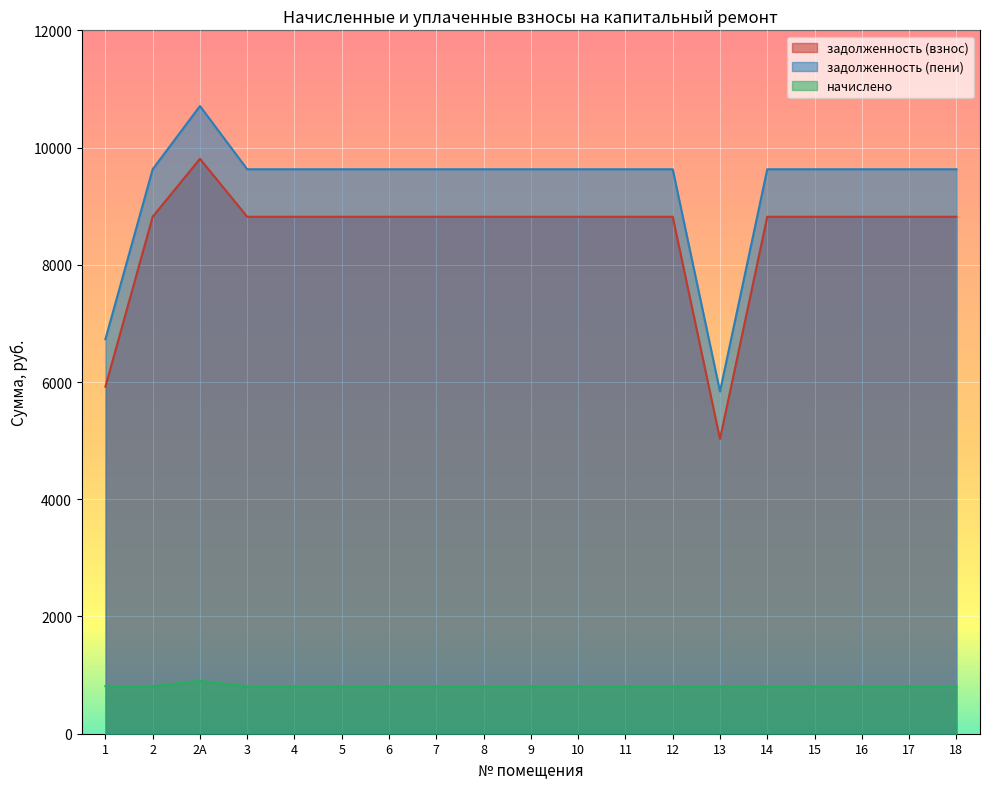

Reading left to right, what are all the values shown in this chart?

задолженность (взнос): 5920.0	8820.0	9807.8	8820.0	8820.0	8820.0	8820.0	8820.0	8820.0	8820.0	8820.0	8820.0	8820.0	5028.9	8820.0	8820.0	8820.0	8820.0	8820.0
задолженность (пени): 6730.0	9630.0	10708.6	9630.0	9630.0	9630.0	9630.0	9630.0	9630.0	9630.0	9630.0	9630.0	9630.0	5838.9	9630.0	9630.0	9630.0	9630.0	9630.0
начислено: 810.0	810.0	900.7	810.0	810.0	810.0	810.0	810.0	810.0	810.0	810.0	810.0	810.0	810.0	810.0	810.0	810.0	810.0	810.0